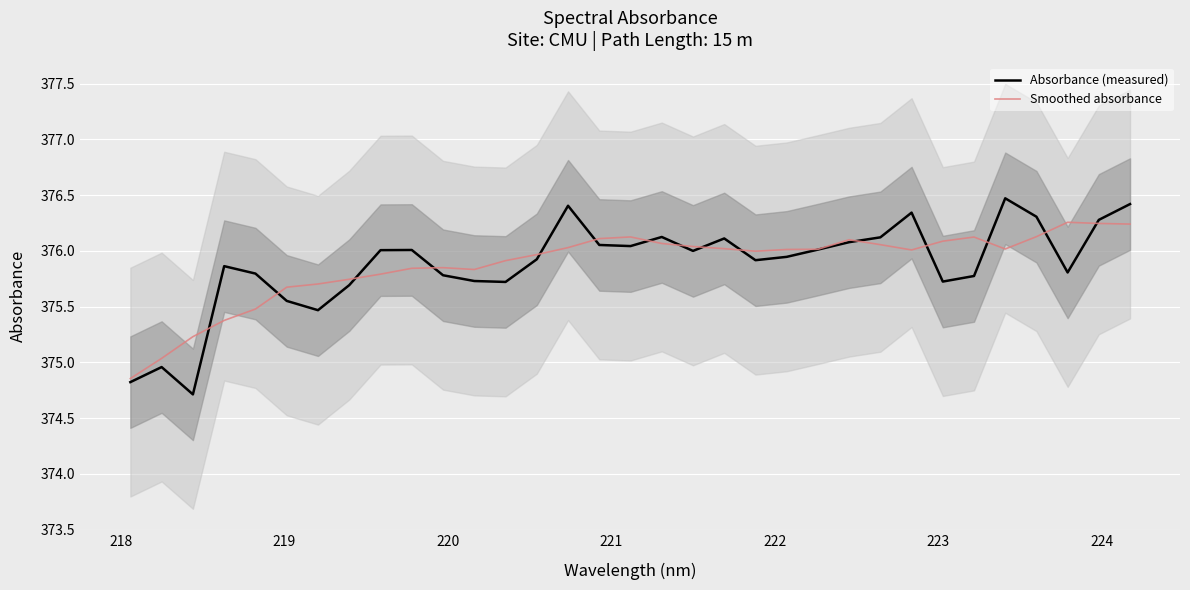

How many intersections are there between Smoothed absorbance and Absorbance (measured)?

15